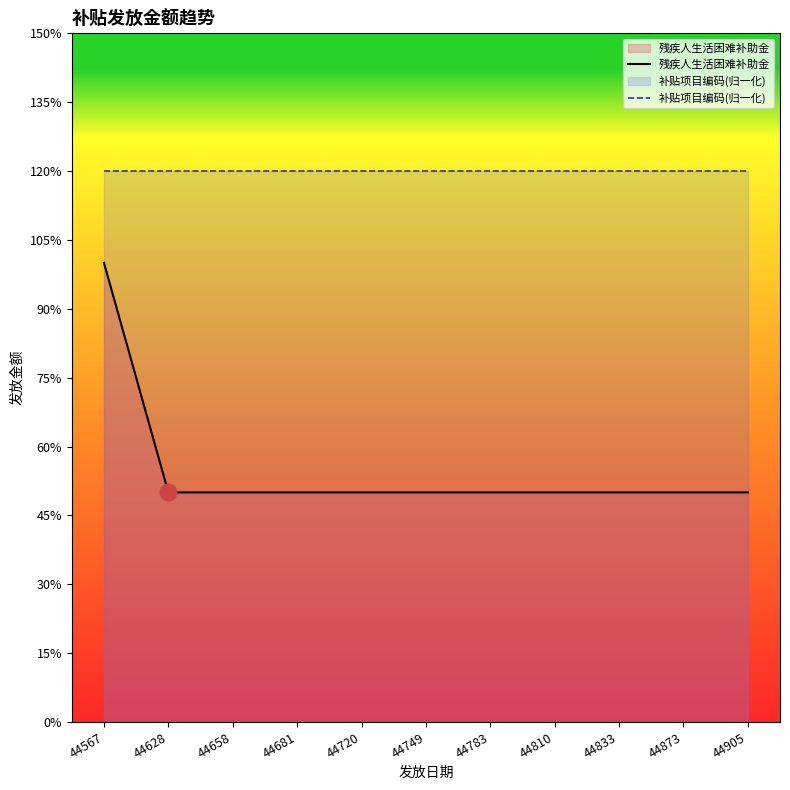

True or false: 补贴项目编码(归一化) and 残疾人生活困难补助金 cross at least once.

False